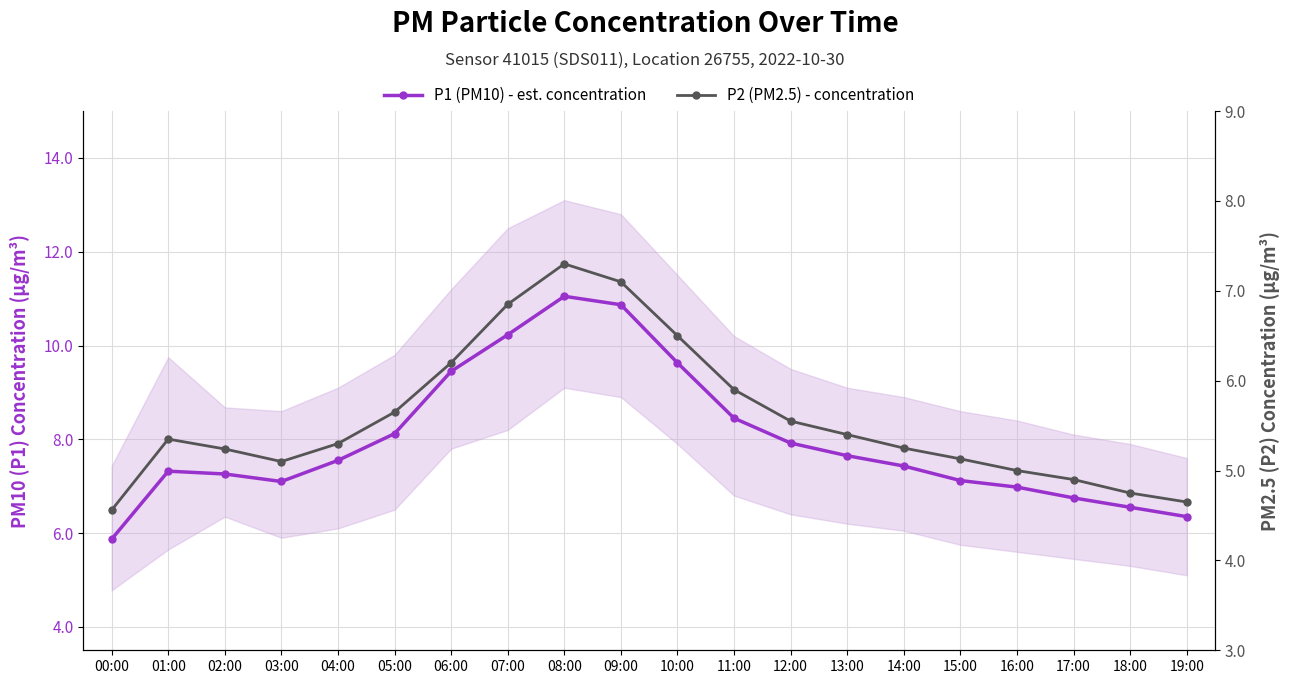

What is the minimum value shown in the chart?

4.6